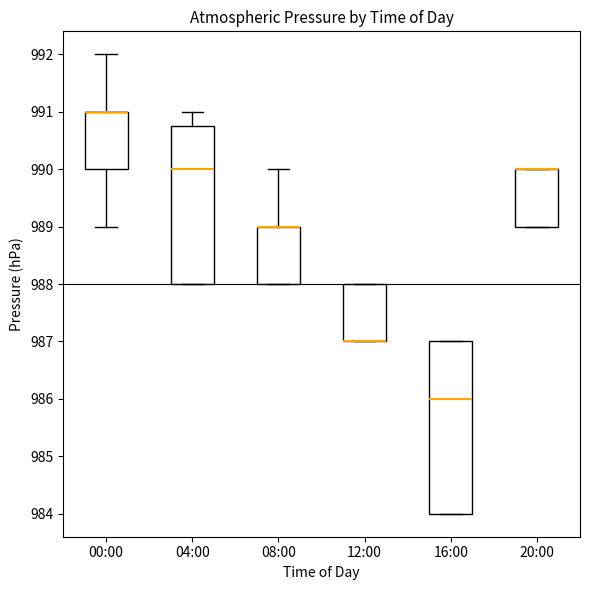

Reading left to right, transcribe this box plot: for each box, give where its median line is, the range the box spans, and where its two whiskers end, as read against the y-axis. The values are not printed on the chart, so give them approximately, as read against the axis.

00:00: median 991.0 (drawn on the box's upper edge), box 990.0 to 991.0, whiskers 989.0 to 992.0
04:00: median 990.0, box 988.0 to 990.8, whiskers 988.0 to 991.0
08:00: median 989.0 (drawn on the box's upper edge), box 988.0 to 989.0, whiskers 988.0 to 990.0
12:00: median 987.0 (drawn on the box's lower edge), box 987.0 to 988.0, whiskers 987.0 to 988.0
16:00: median 986.0, box 984.0 to 987.0, whiskers 984.0 to 987.0
20:00: median 990.0 (drawn on the box's upper edge), box 989.0 to 990.0, whiskers 989.0 to 990.0